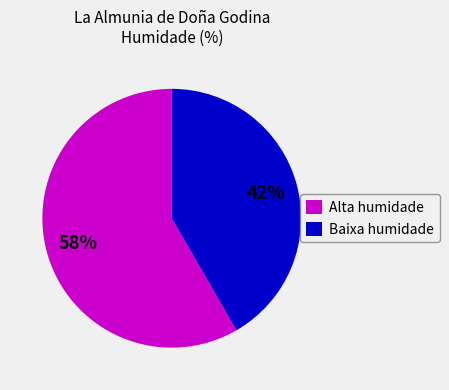

Is it true that Baixa humidade is 30% of the pie?

False